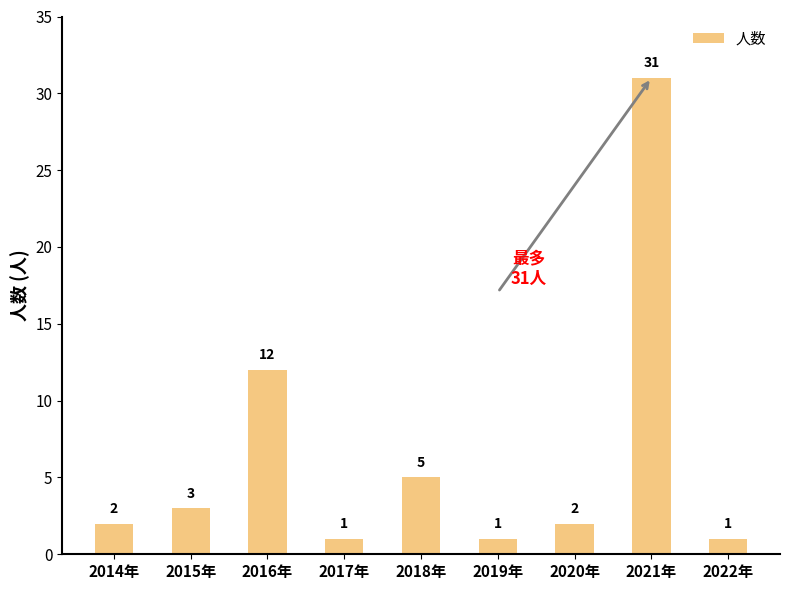

Read the value at 2020年.

2